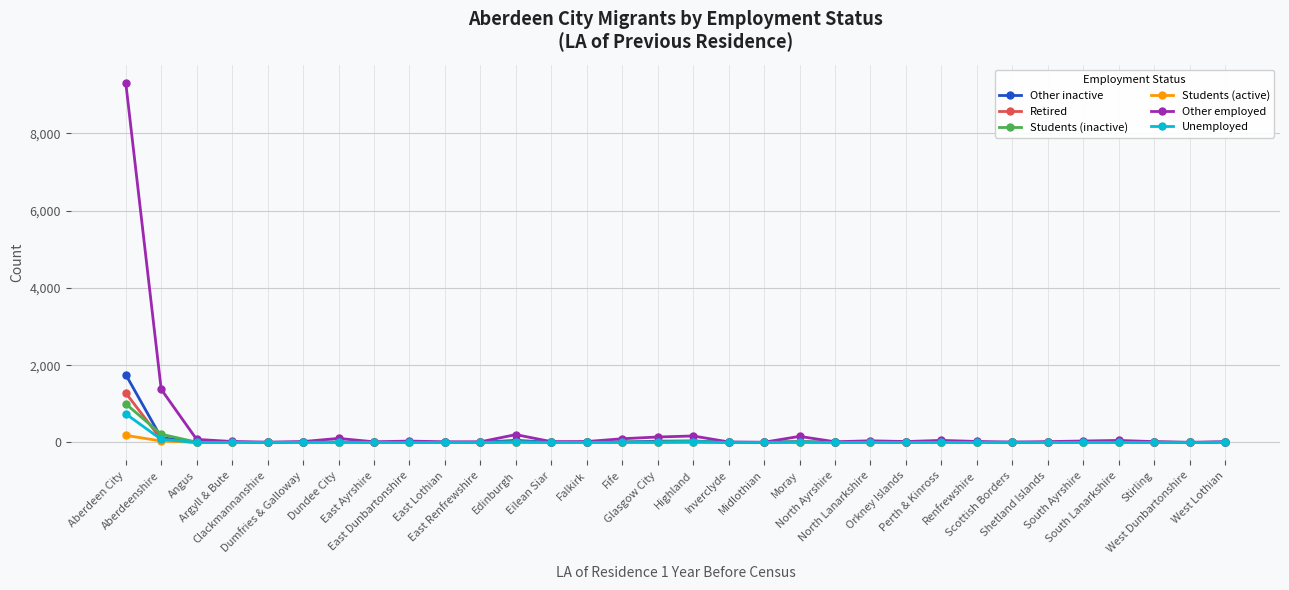

True or false: Students (active) has more than 0 points higher than both neighbors.

True